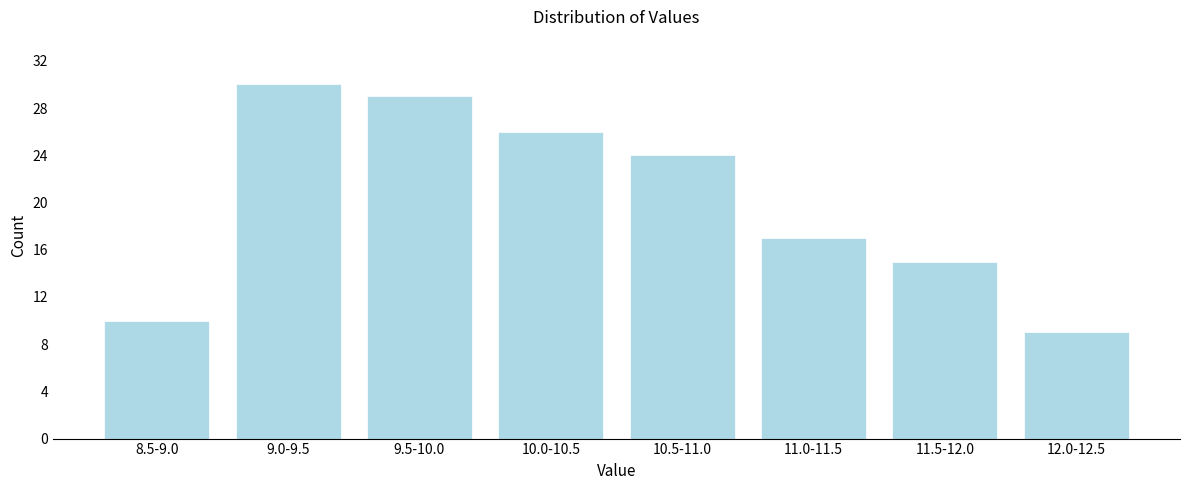

Reading left to right, list all the values displayed in this chart.

10	30	29	26	24	17	15	9